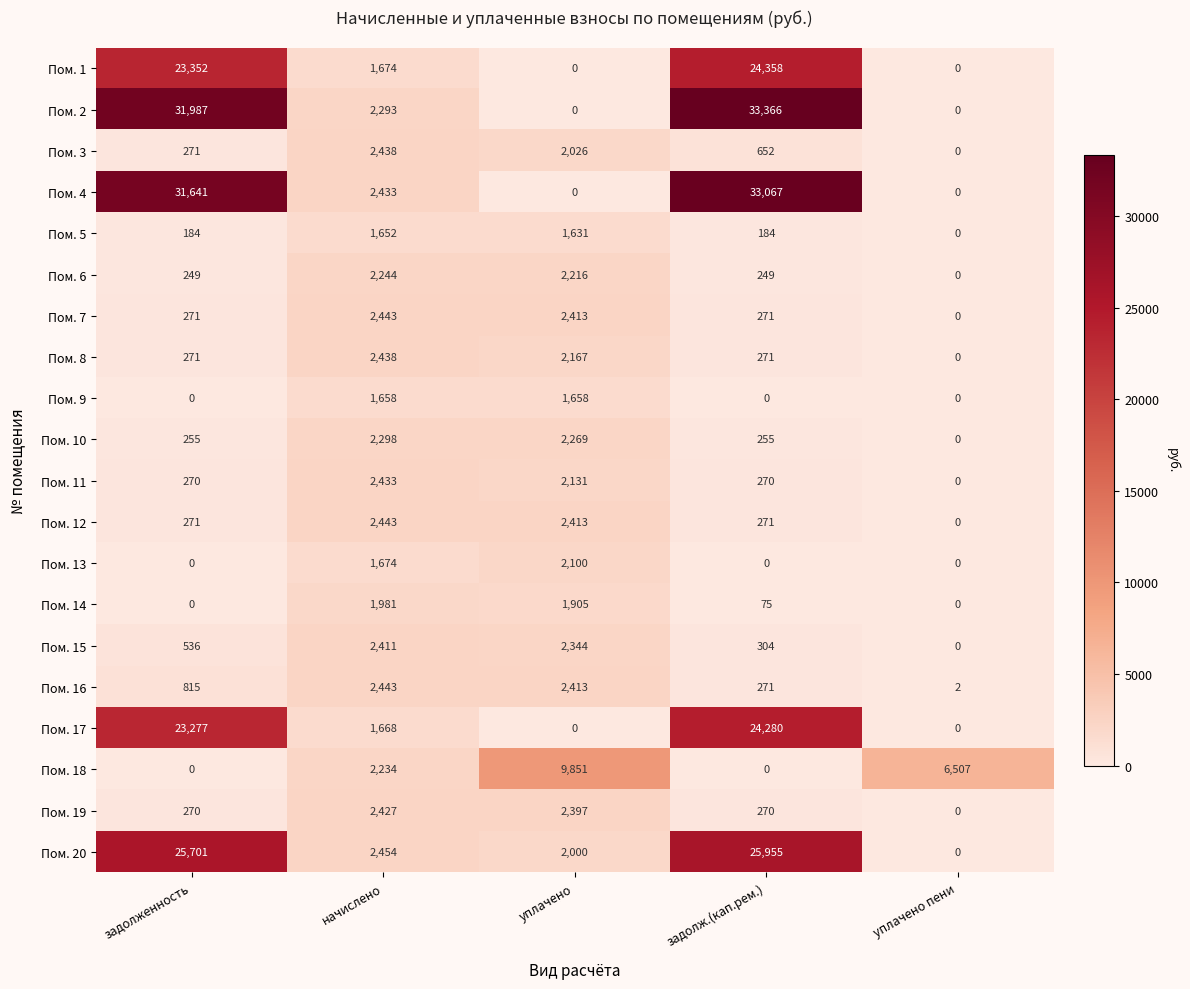

Which series has the largest range (max minus min)?

Пом. 2